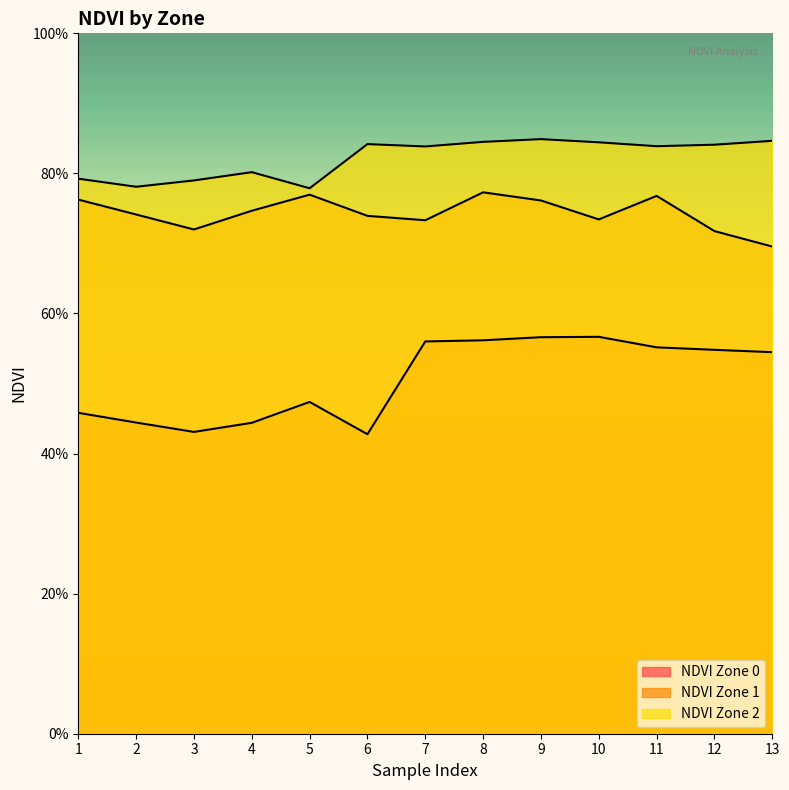

True or false: NDVI Zone 2 and NDVI Zone 0 intersect in this chart.

False